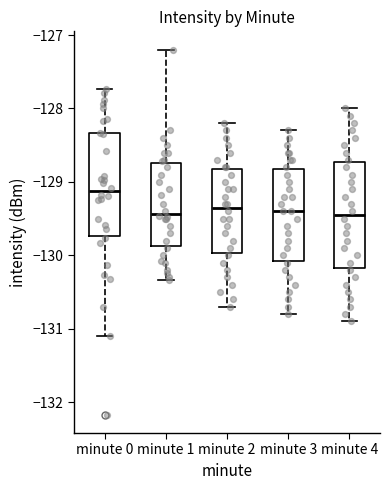

Where does the median line of the box for minute 2 sit on the y-axis? The values are not printed on the chart, so give them approximately, as read against the axis.

-129.3